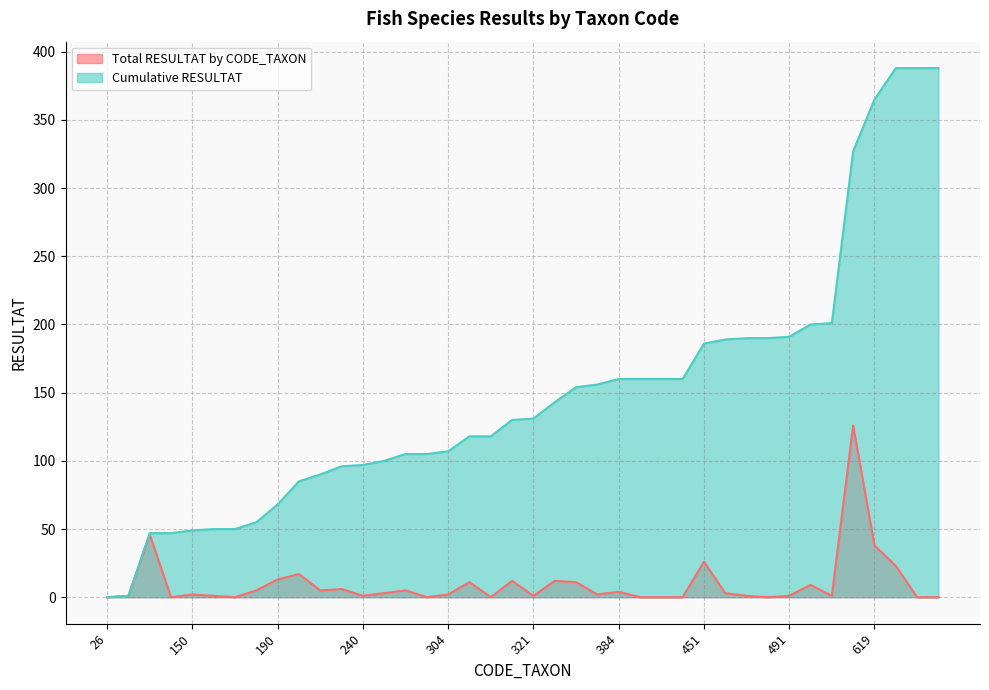

How many positive values does the Cumulative RESULTAT series have?

39